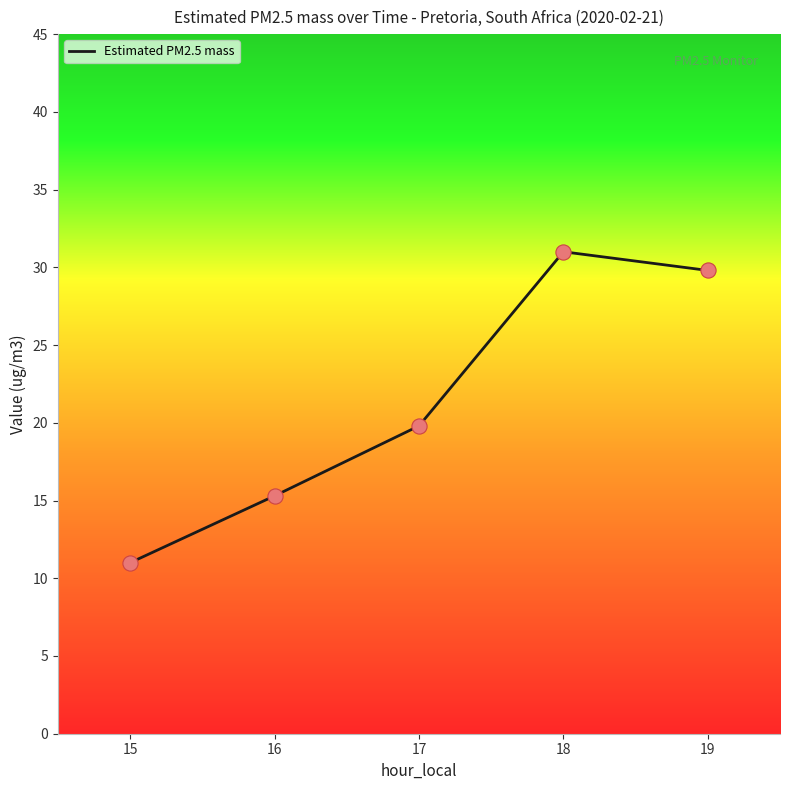

Which has a higher value, 17 or 15?

17